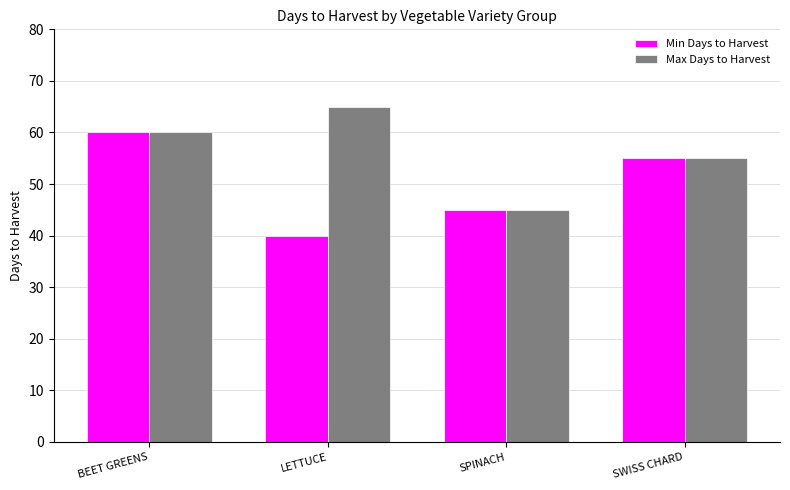

List the series in order of their overall mean, highest first.

Max Days to Harvest, Min Days to Harvest